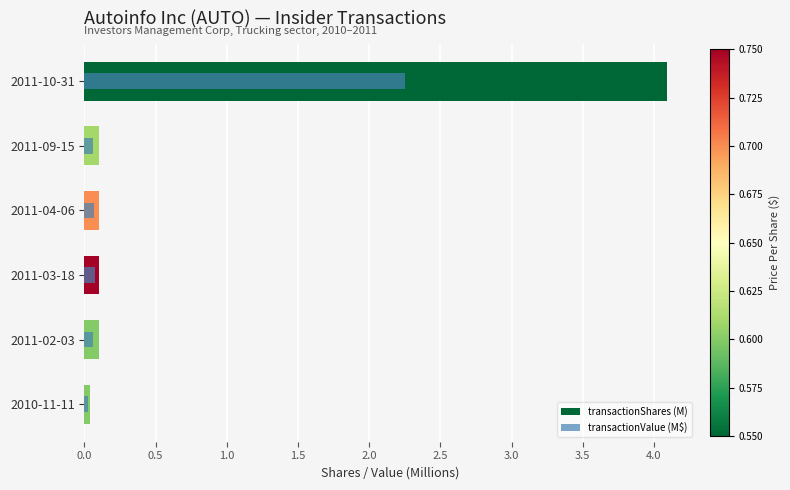

What is the difference between the second highest and minimum values in the transactionShares (M) series?

0.1